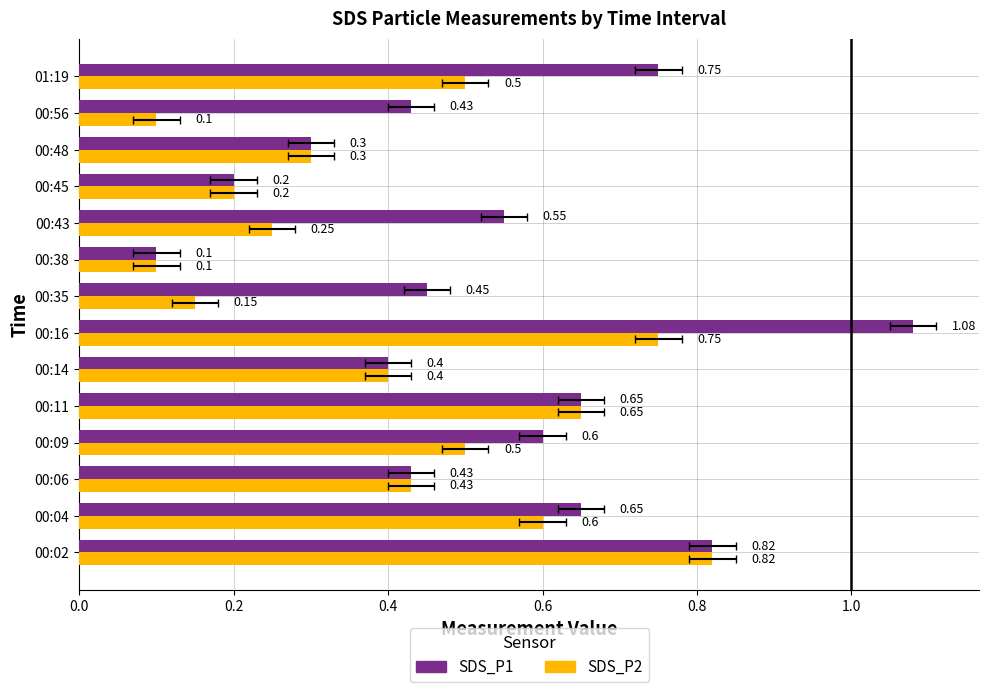

What are all the series names shown in the legend?

SDS_P1, SDS_P2